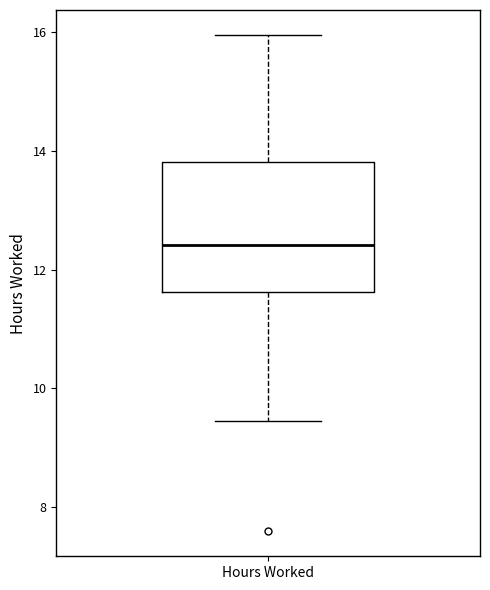

Read this box plot against the y-axis: the position of the median line, the range covered by the box, and the ends of both whiskers. The values are not printed on the chart, so give them approximately, as read against the axis.

median 12.4, box 11.6 to 13.8, whiskers 9.4 to 16.0